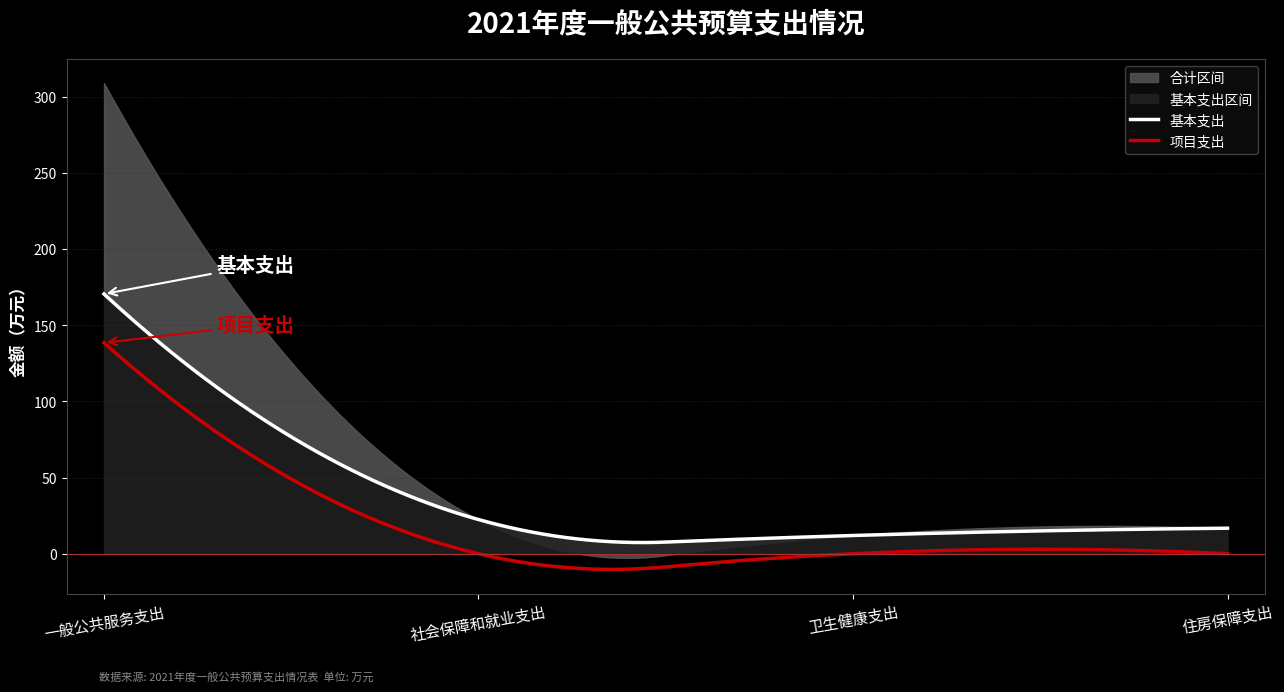

Reading left to right, list all the values displayed in this chart.

合计: 一般公共服务支出=308.8	社会保障和就业支出=22.4	卫生健康支出=11.9	住房保障支出=16.7
基本支出: 一般公共服务支出=170.4	社会保障和就业支出=22.4	卫生健康支出=11.9	住房保障支出=16.7
项目支出: 一般公共服务支出=138.4	社会保障和就业支出=0.0	卫生健康支出=0.0	住房保障支出=0.0